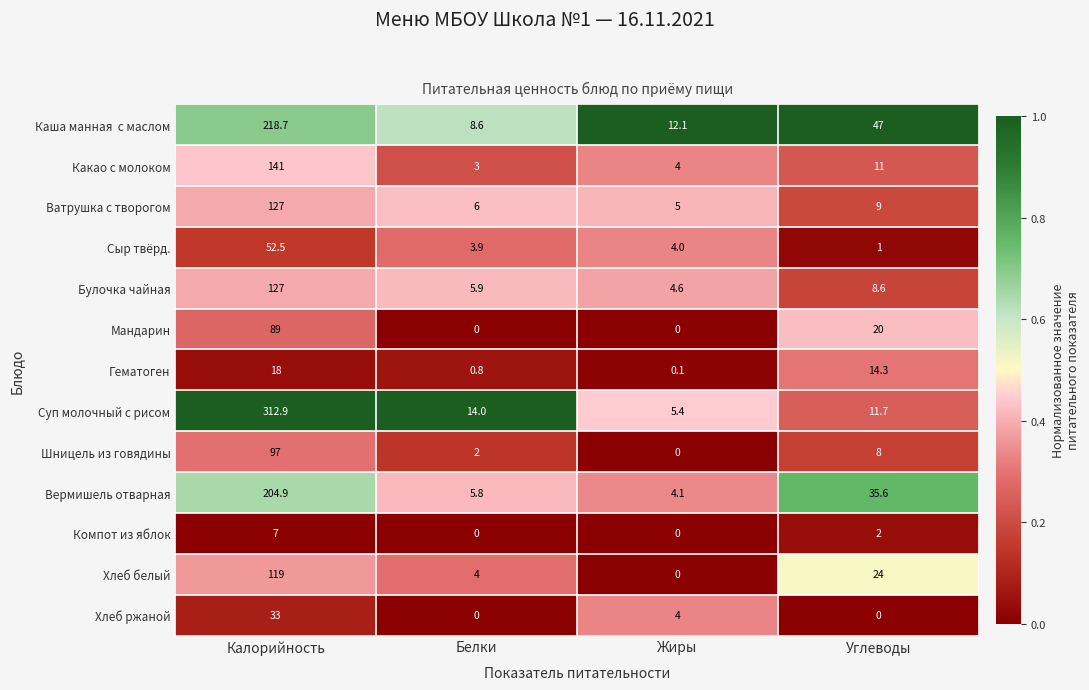

What is the sum of all Какао с молоком values?

159.0